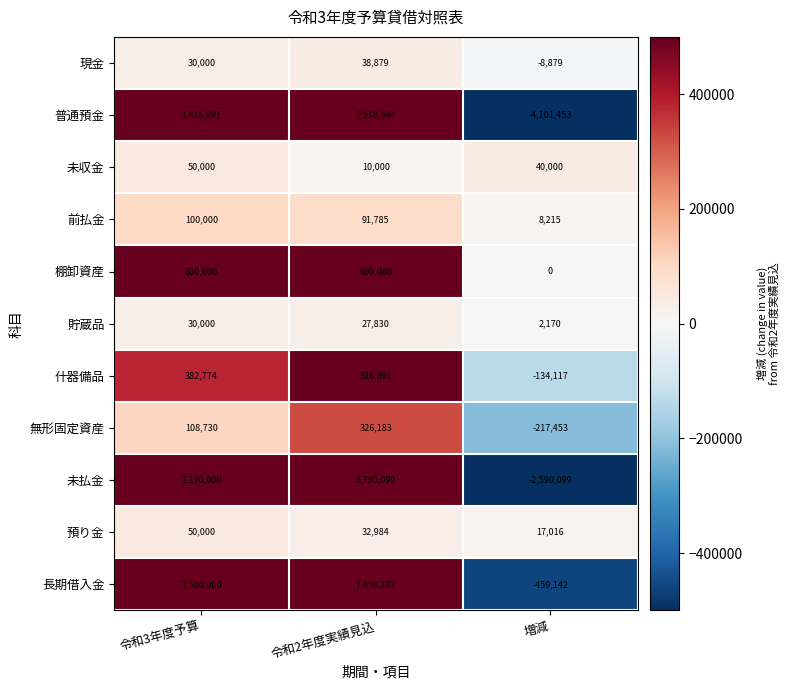

How many 未収金 values are between 10000 and 50000?

3